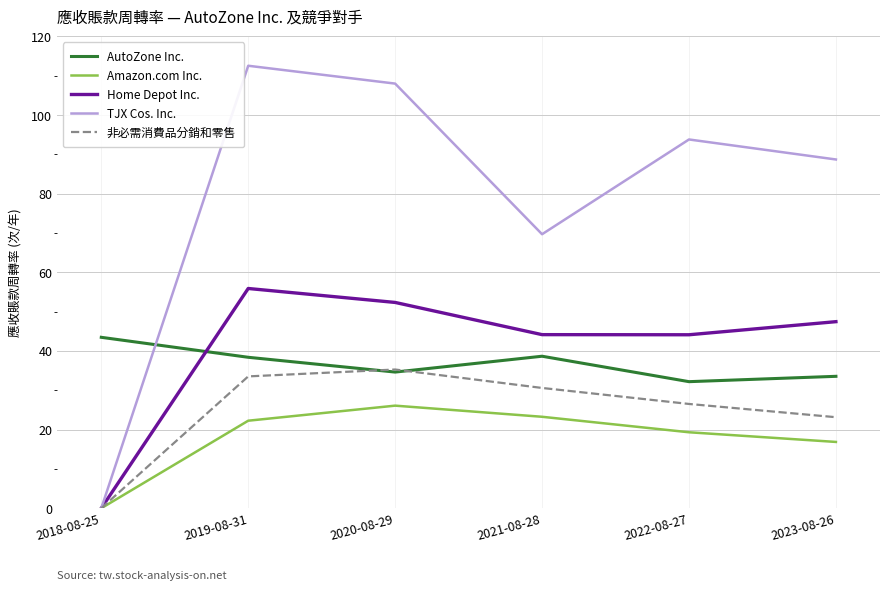

True or false: Amazon.com Inc. and AutoZone Inc. intersect in this chart.

False